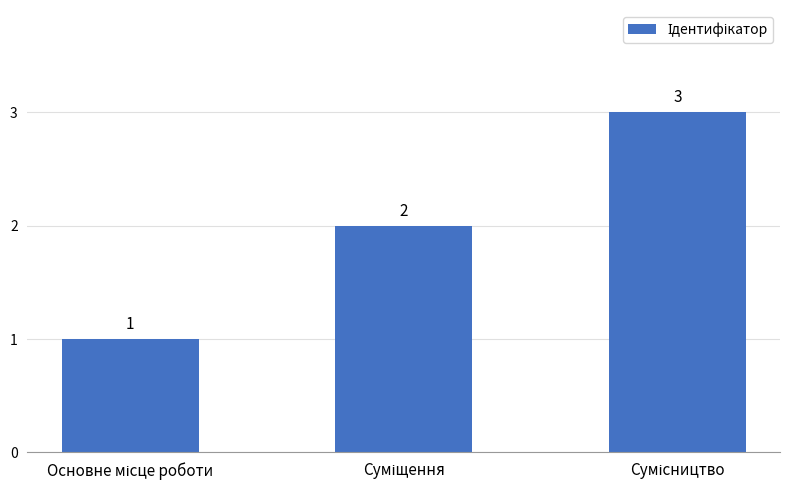

What is the maximum value shown in the chart?

3